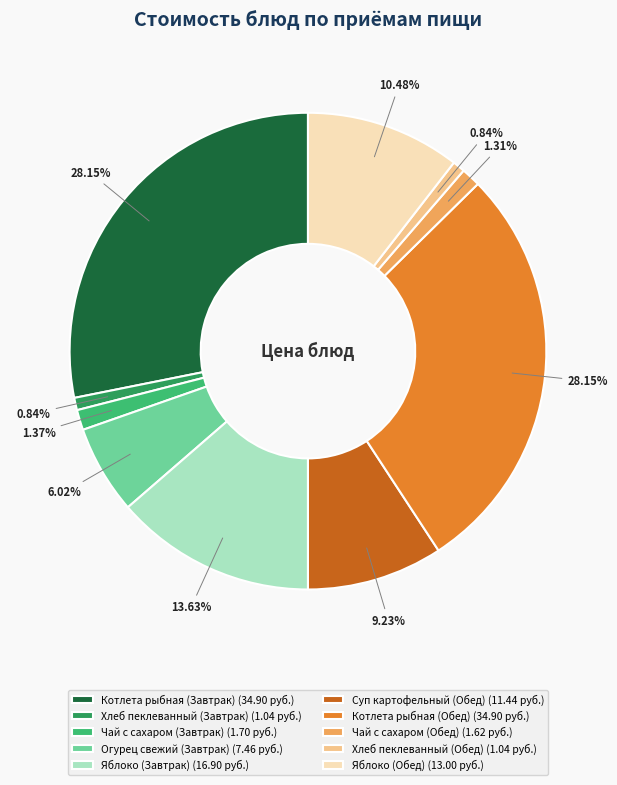

Approximately how many times larger is the value at Котлета рыбная (Завтрак) (34.90 руб.) compared to Хлеб пеклеванный (Завтрак) (1.04 руб.)?

33.6